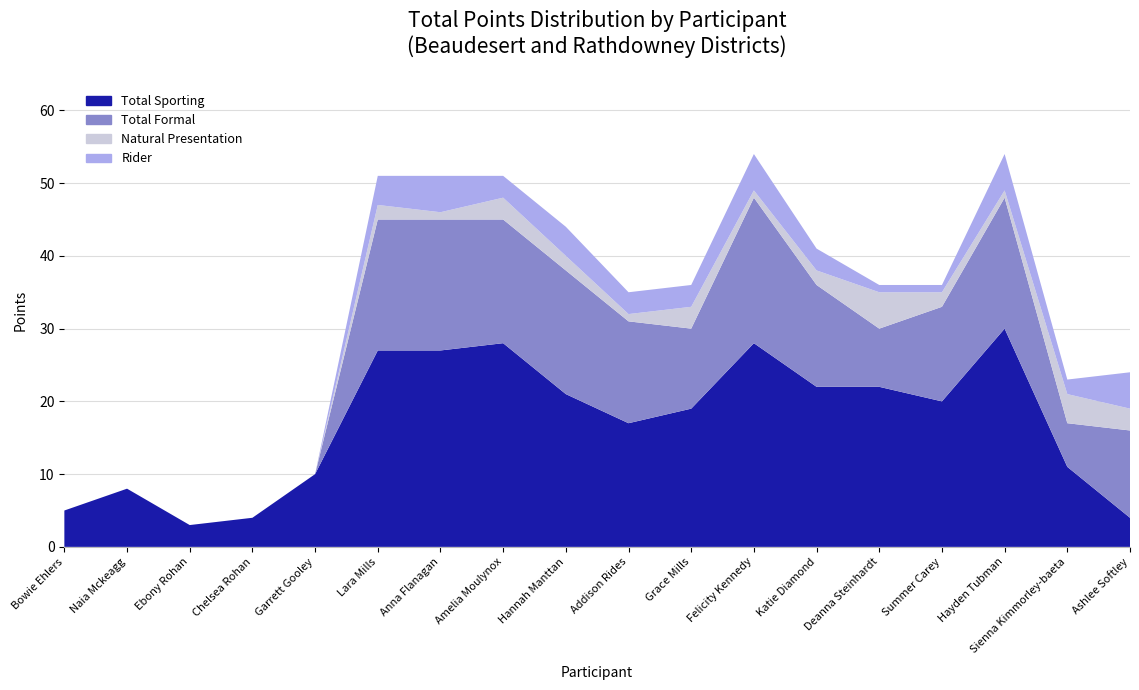

Reading left to right, extract all data points from this chart.

Total Sporting: Bowie Ehlers=5	Naia Mckeagg=8	Ebony Rohan=3	Chelsea Rohan=4	Garrett Gooley=10	Lara Mills=27	Anna Flanagan=27	Amelia Moulynox=28	Hannah Manttan=21	Addison Rides=17	Grace Mills=19	Felicity Kennedy=28	Katie Diamond=22	Deanna Steinhardt=22	Summer Carey=20	Hayden Tubman=30	Sienna Kimmorley-baeta=11	Ashlee Softley=4
Total Formal: Bowie Ehlers=0	Naia Mckeagg=0	Ebony Rohan=0	Chelsea Rohan=0	Garrett Gooley=0	Lara Mills=18	Anna Flanagan=18	Amelia Moulynox=17	Hannah Manttan=17	Addison Rides=14	Grace Mills=11	Felicity Kennedy=20	Katie Diamond=14	Deanna Steinhardt=8	Summer Carey=13	Hayden Tubman=18	Sienna Kimmorley-baeta=6	Ashlee Softley=12
Natural Presentation: Bowie Ehlers=0	Naia Mckeagg=0	Ebony Rohan=0	Chelsea Rohan=0	Garrett Gooley=0	Lara Mills=2	Anna Flanagan=1	Amelia Moulynox=3	Hannah Manttan=2	Addison Rides=1	Grace Mills=3	Felicity Kennedy=1	Katie Diamond=2	Deanna Steinhardt=5	Summer Carey=2	Hayden Tubman=1	Sienna Kimmorley-baeta=4	Ashlee Softley=3
Rider: Bowie Ehlers=0	Naia Mckeagg=0	Ebony Rohan=0	Chelsea Rohan=0	Garrett Gooley=0	Lara Mills=4	Anna Flanagan=5	Amelia Moulynox=3	Hannah Manttan=4	Addison Rides=3	Grace Mills=3	Felicity Kennedy=5	Katie Diamond=3	Deanna Steinhardt=1	Summer Carey=1	Hayden Tubman=5	Sienna Kimmorley-baeta=2	Ashlee Softley=5